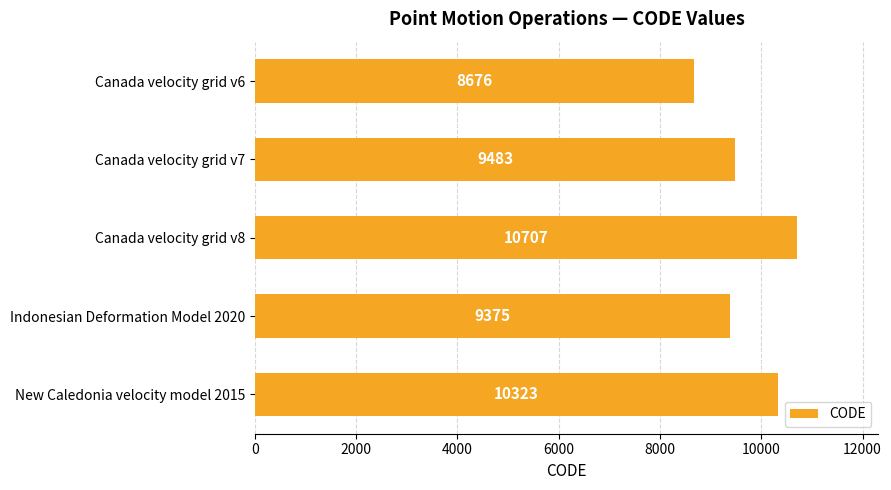

What is the difference between the maximum and second lowest values?

1332